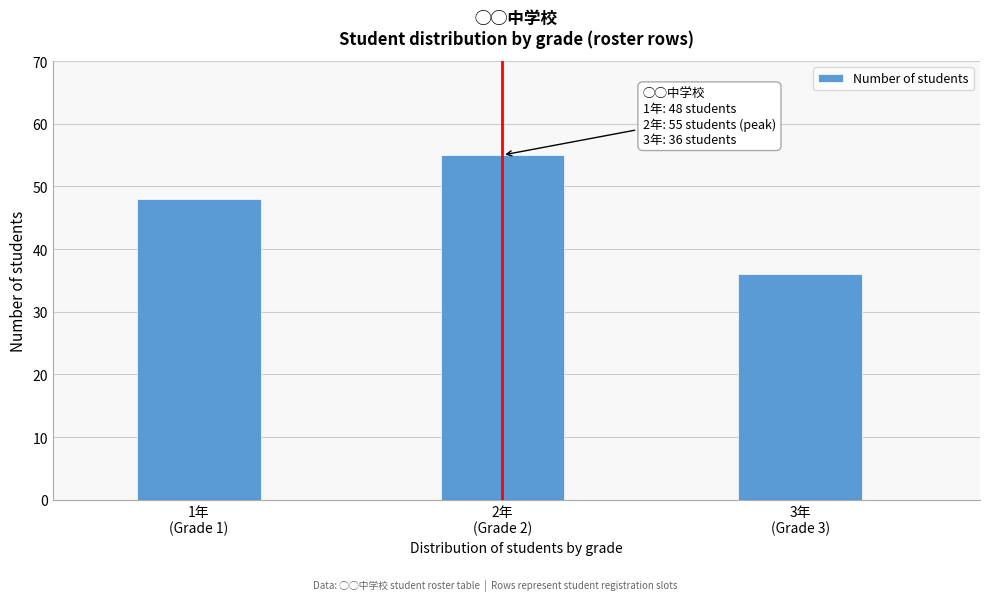

Reading left to right, transcribe all the data shown in this chart.

48	55	36